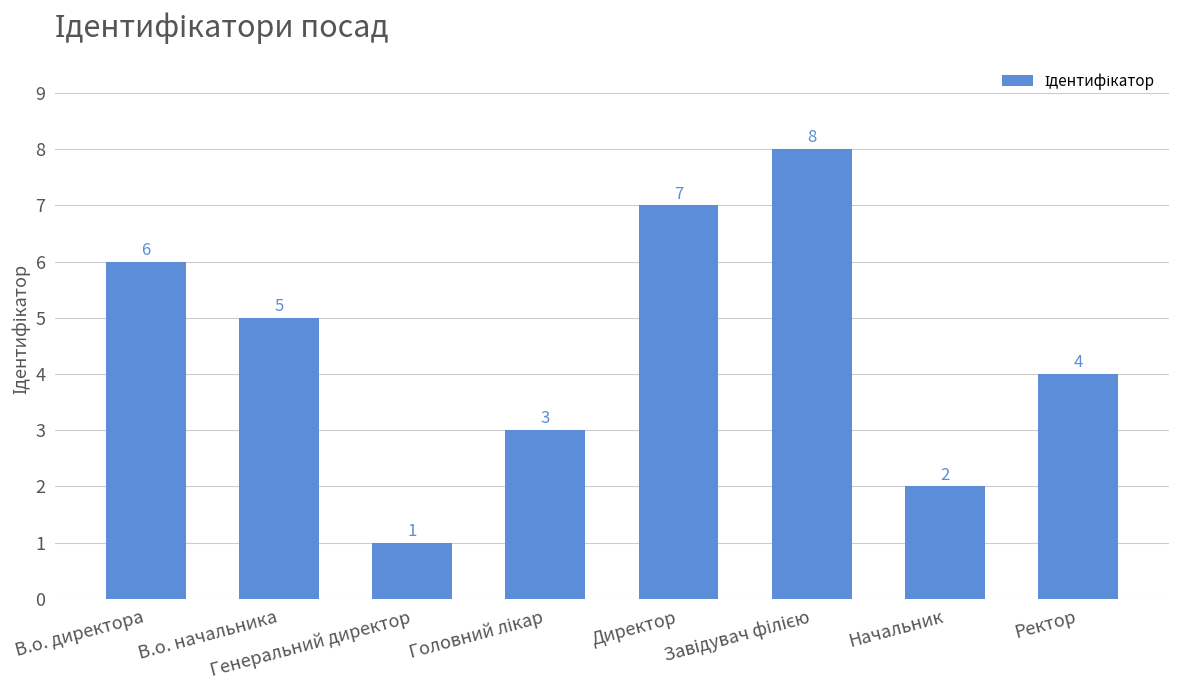

Is it true that the value at Ректор is 4?

True